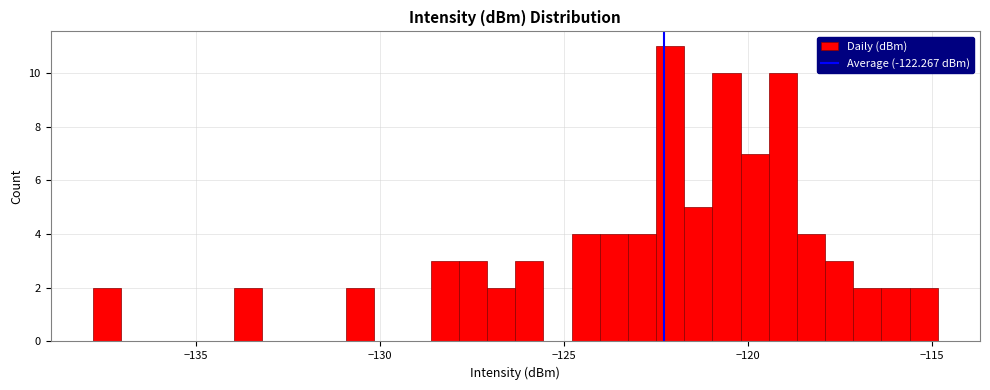

Around what value on the x-axis is the tallest bar? Give the approximate position of its centre, as read against the axis.

-122.0